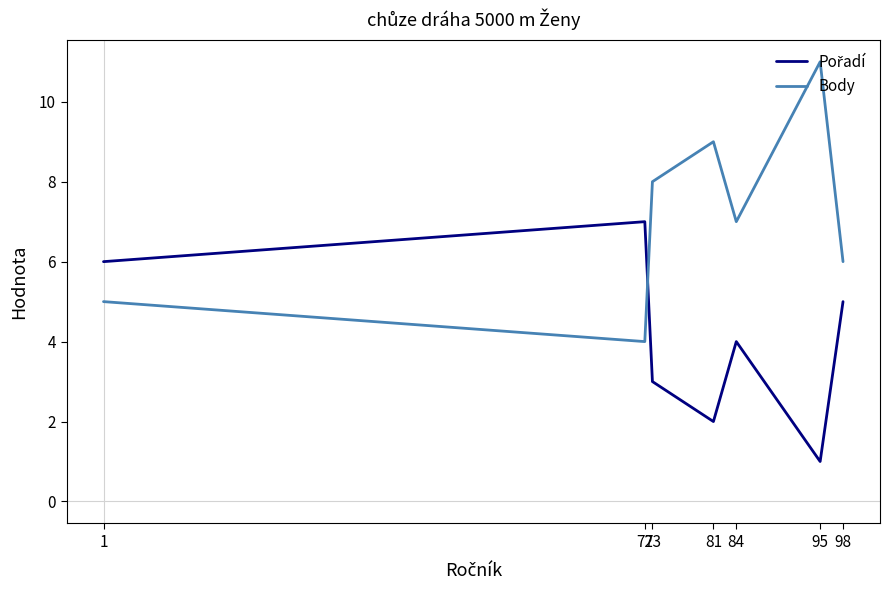

What is the difference between the maximum and minimum values in the Body series?

7